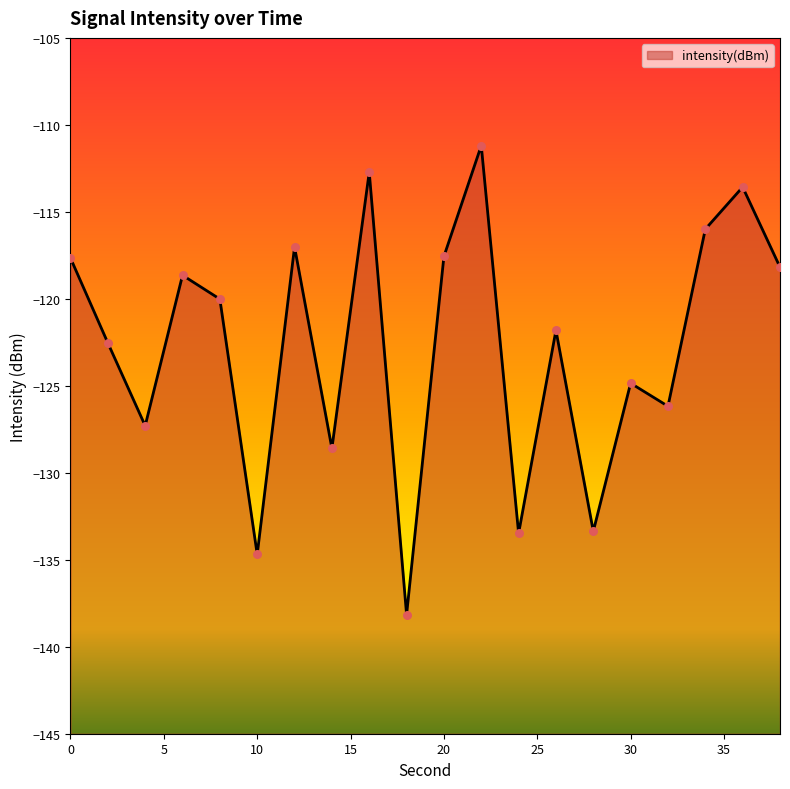

Which has a higher value, 36 or 32?

36